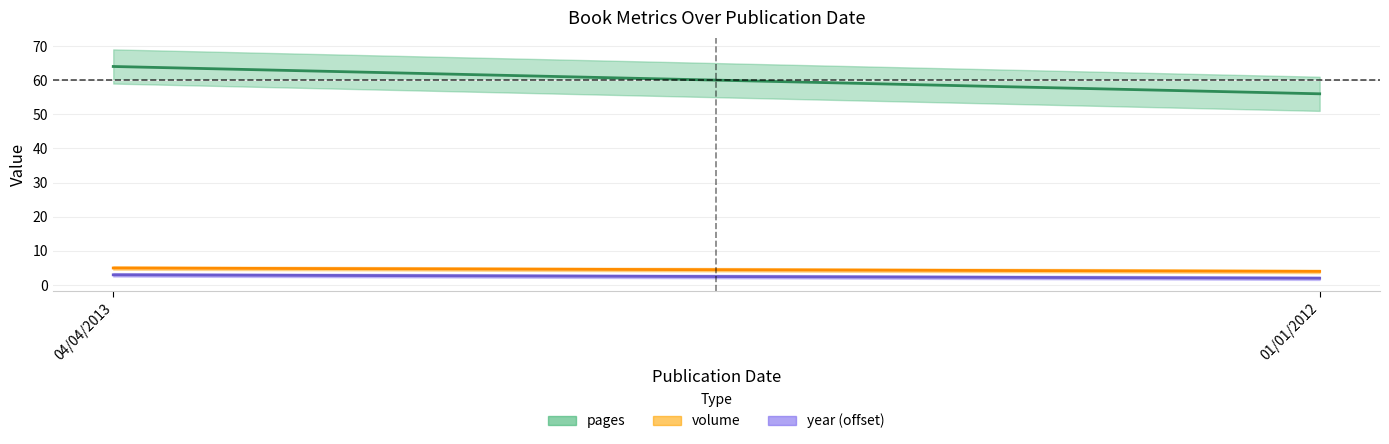

How many lines are shown in the chart?

3